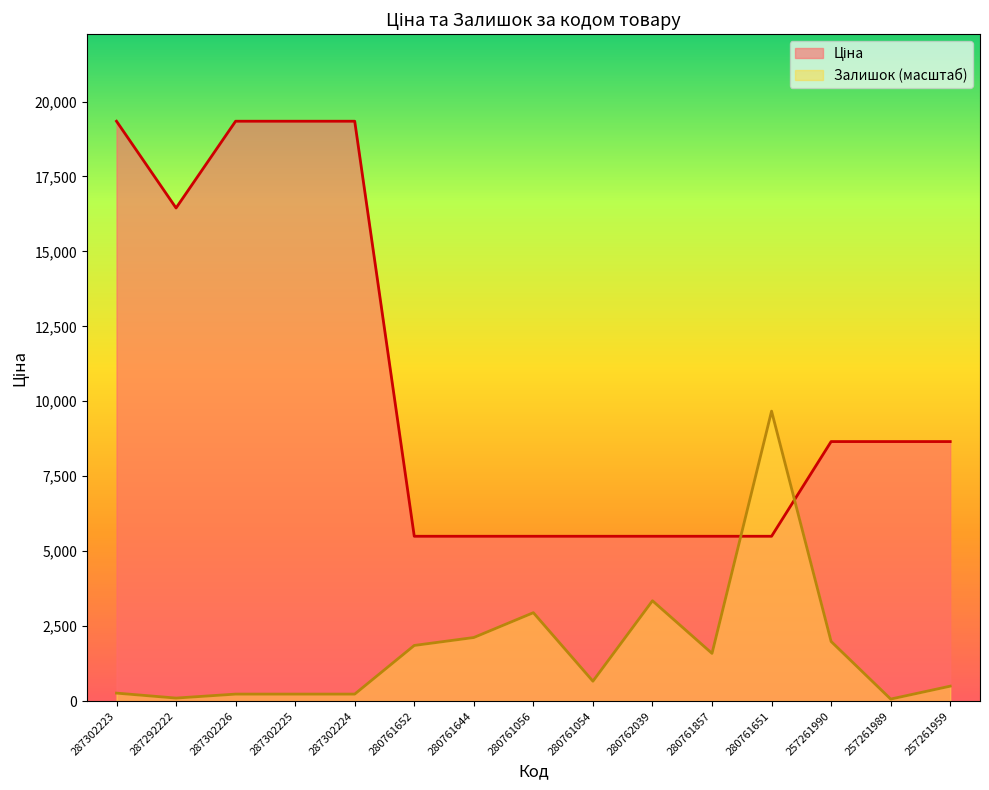

Which label corresponds to the smallest value in the chart?

257261989